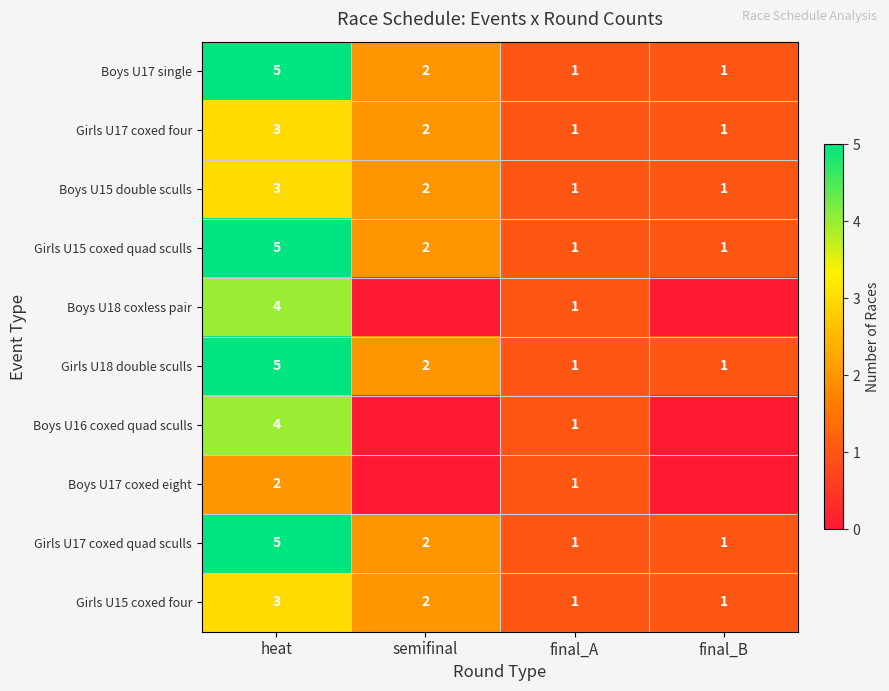

Where does the Girls U17 coxed four series first go above 2?

heat